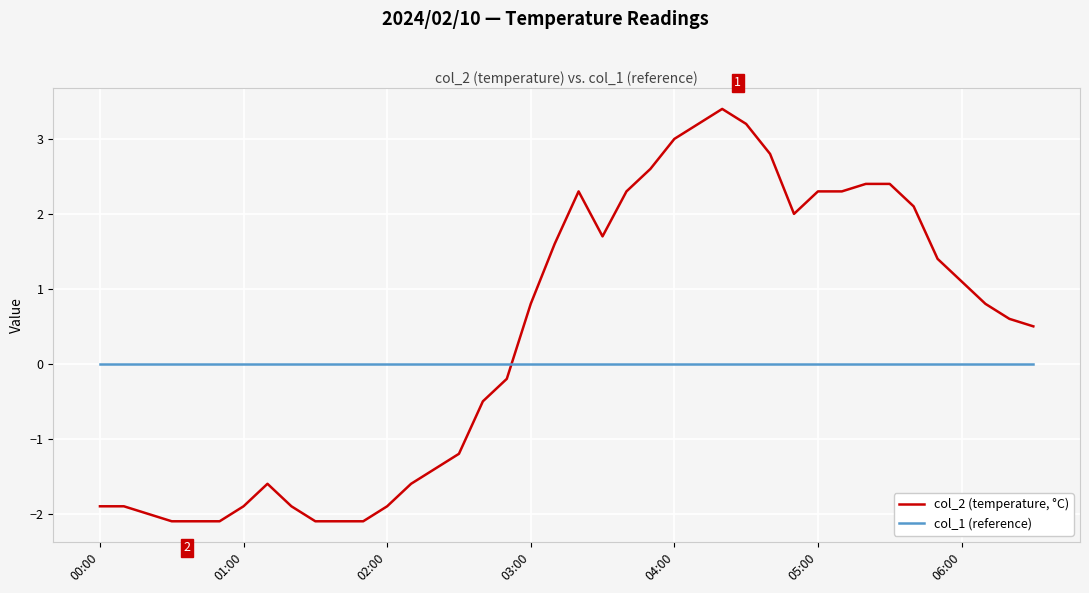

True or false: col_2 (temperature, °C) and col_1 (reference) cross at least once.

True